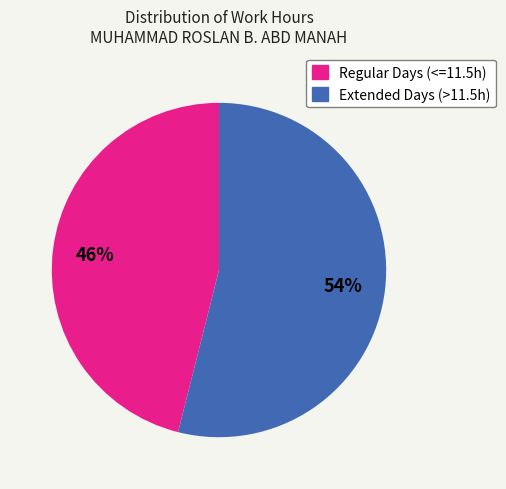

Is there a majority slice in this chart?

Yes